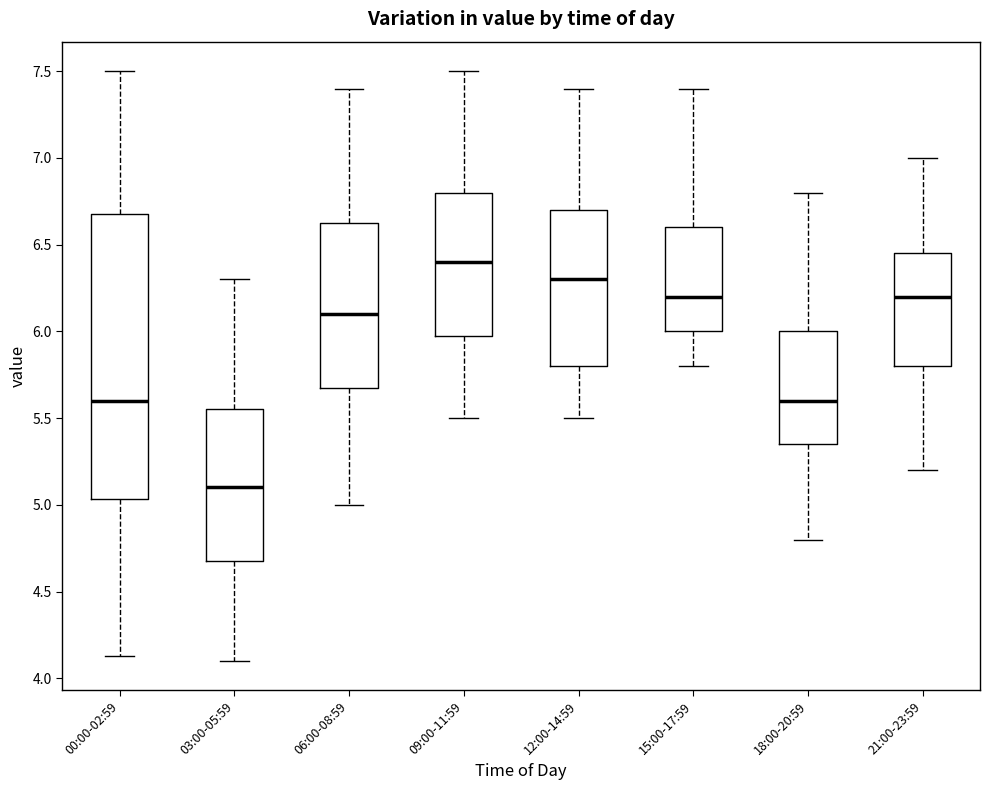

Reading left to right, read every box against the y-axis: the position of its median line, the range the box covers, and the ends of its whiskers. The values are not printed on the chart, so give them approximately, as read against the axis.

00:00-02:59: median 5.60, box 5.05 to 6.70, whiskers 4.15 to 7.50
03:00-05:59: median 5.10, box 4.70 to 5.55, whiskers 4.10 to 6.30
06:00-08:59: median 6.10, box 5.70 to 6.65, whiskers 5.00 to 7.40
09:00-11:59: median 6.40, box 6.00 to 6.80, whiskers 5.50 to 7.50
12:00-14:59: median 6.30, box 5.80 to 6.70, whiskers 5.50 to 7.40
15:00-17:59: median 6.20, box 6.00 to 6.60, whiskers 5.80 to 7.40
18:00-20:59: median 5.60, box 5.35 to 6.00, whiskers 4.80 to 6.80
21:00-23:59: median 6.20, box 5.80 to 6.45, whiskers 5.20 to 7.00